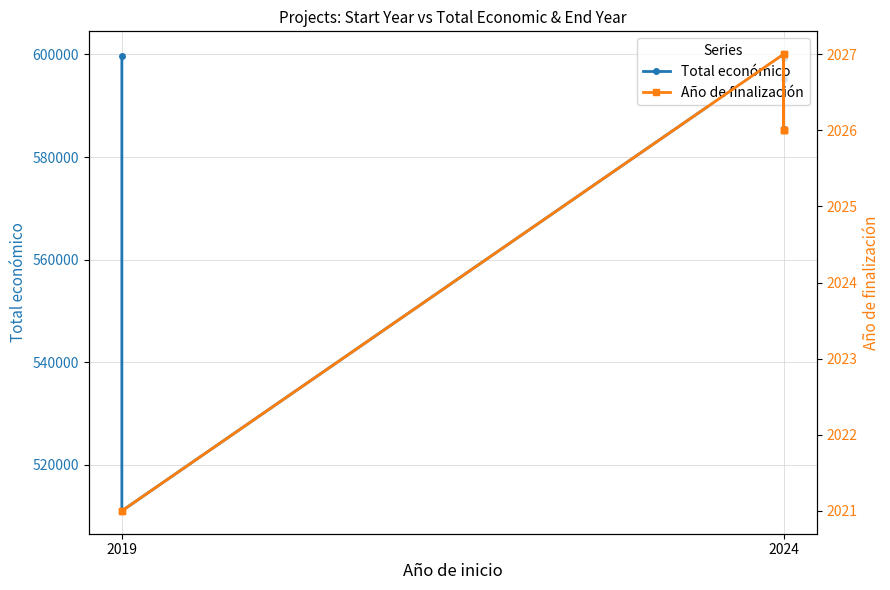

How many series are shown in this chart?

2